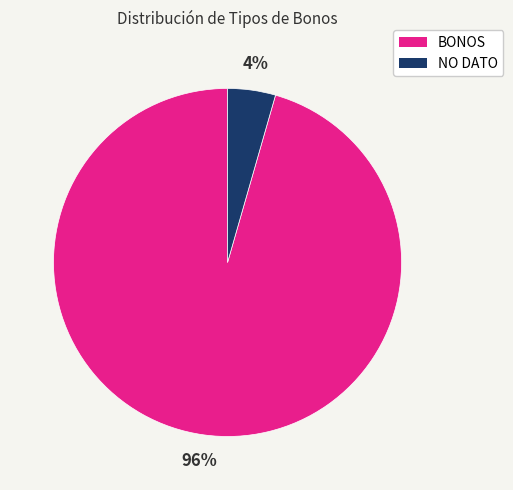

Does any single category account for the majority?

Yes